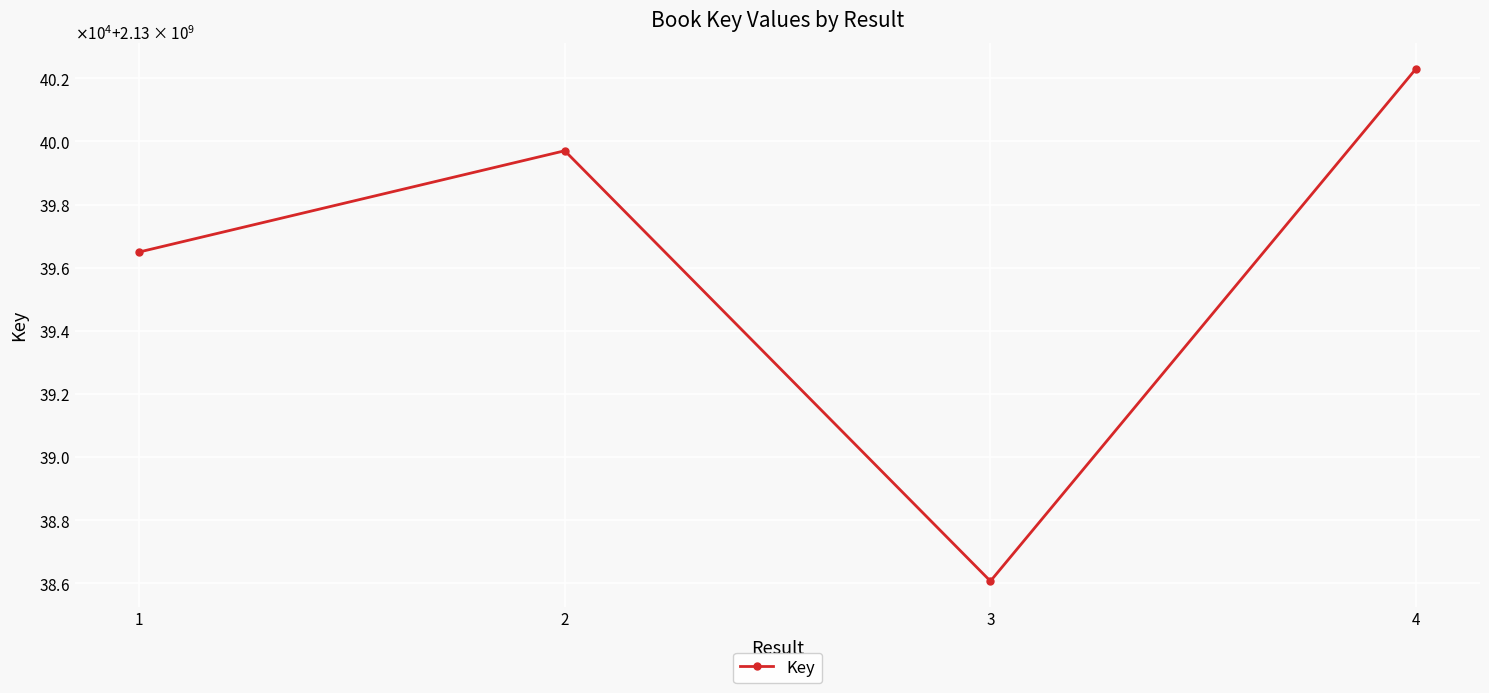

True or false: the data has more than 2 interior local peaks.

False